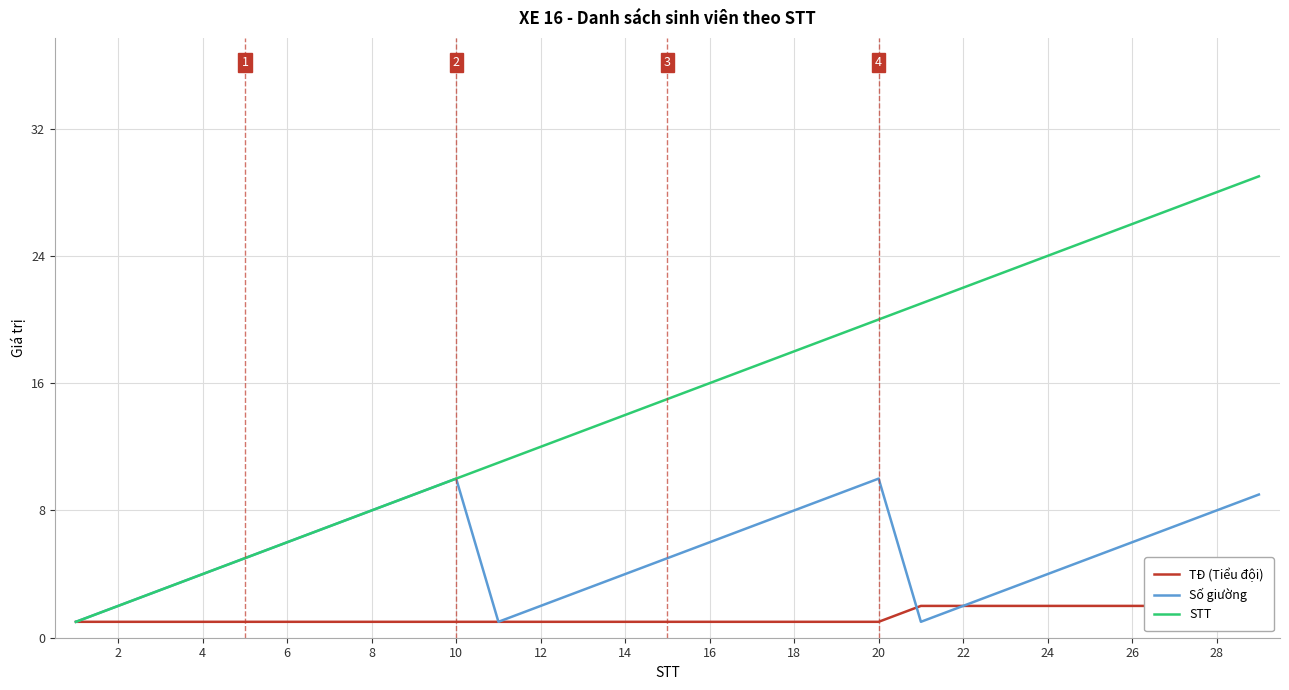

What is the minimum value for TĐ (Tiểu đội)?

1